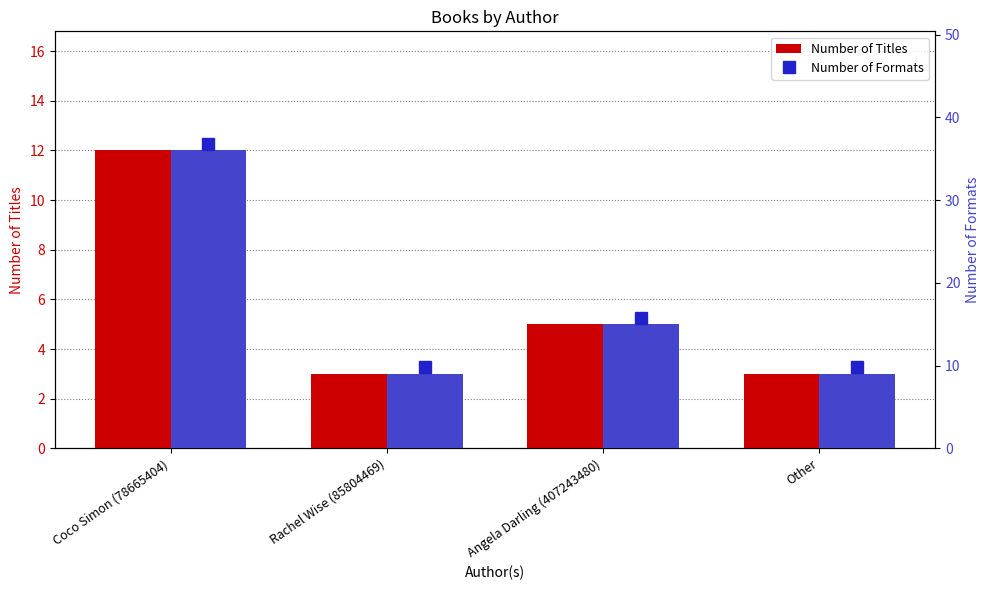

What is the difference between the second highest and second lowest values in the Number of Formats series?

6